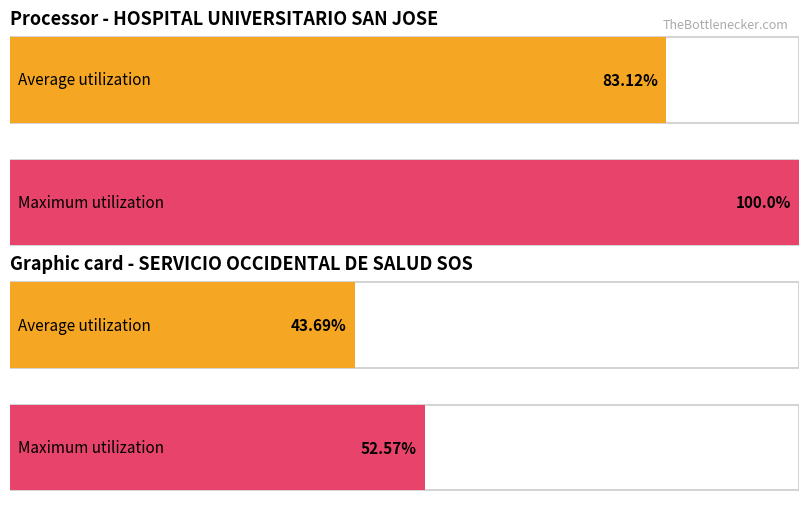

The Average utilization series shows 147496 at 1031090. True or false?

False